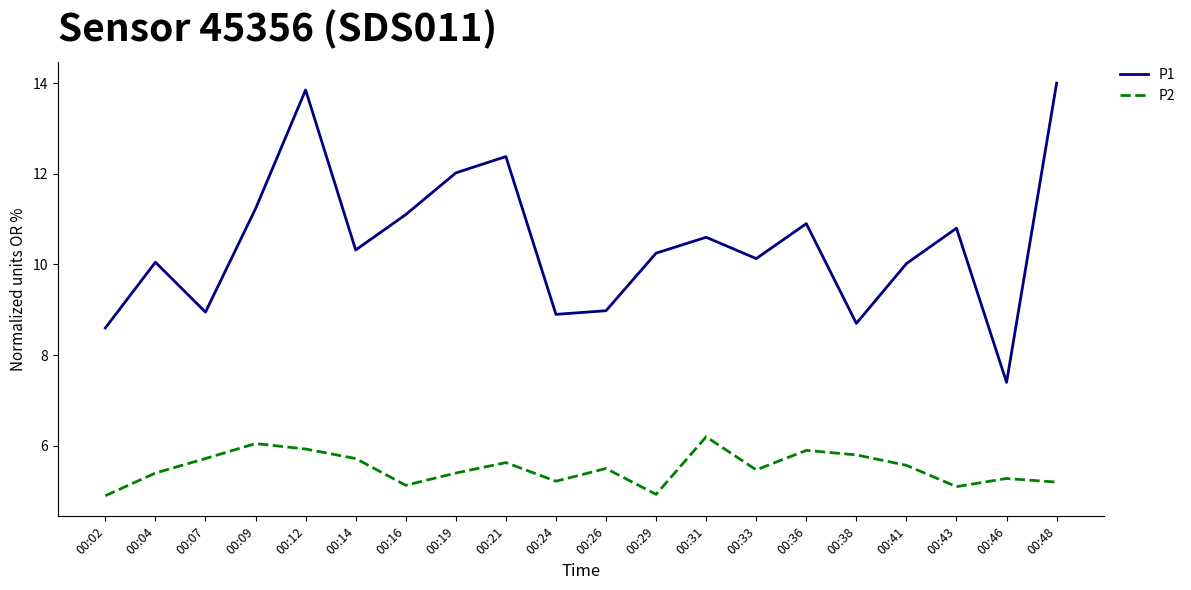

Between 00:02 and 00:07, which series saw the biggest shift?

P2